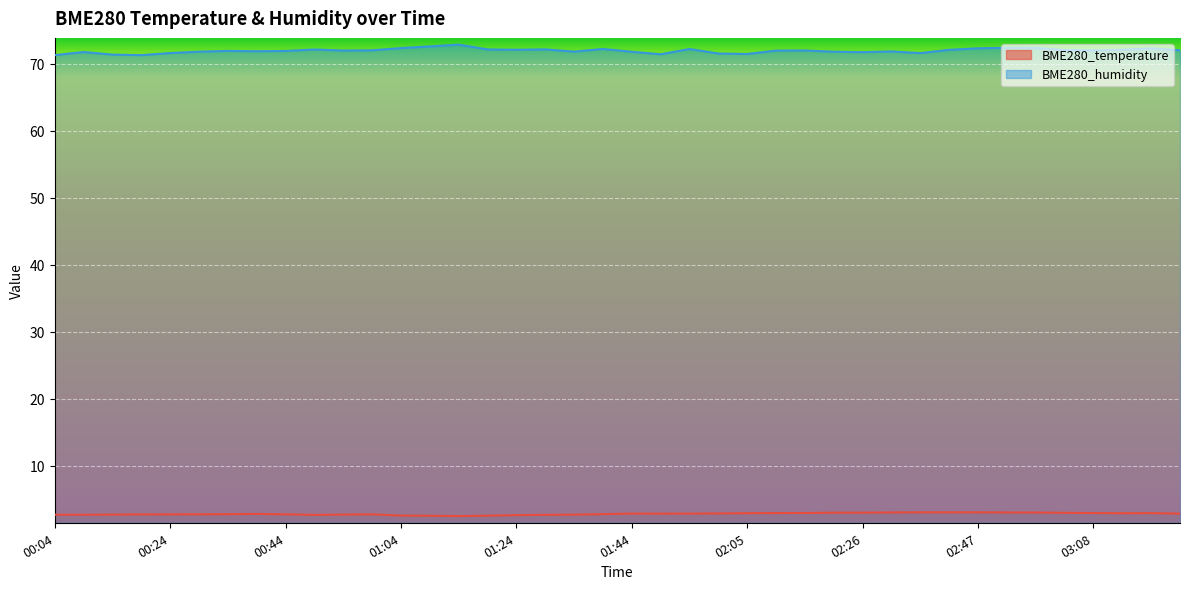

In BME280_temperature, how many points are lower than both neighbors (excluding endpoints)?

4